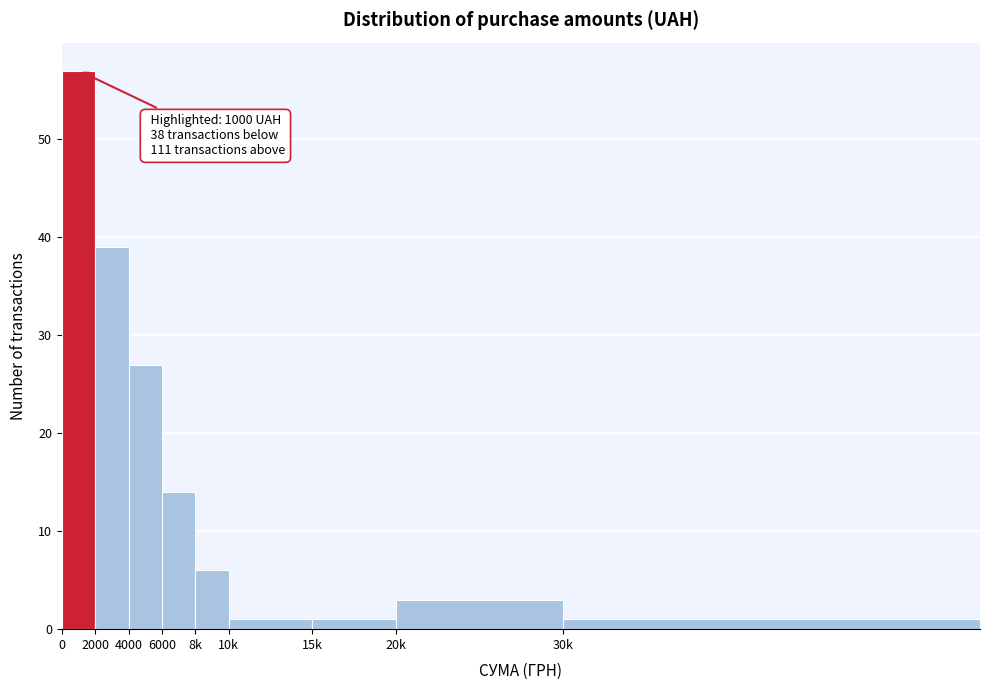

Reading left to right, transcribe all the data shown in this chart.

0=57	2000=39	4000=27	6000=14	8k=6	10k=1	15k=1	20k=3	30k=1